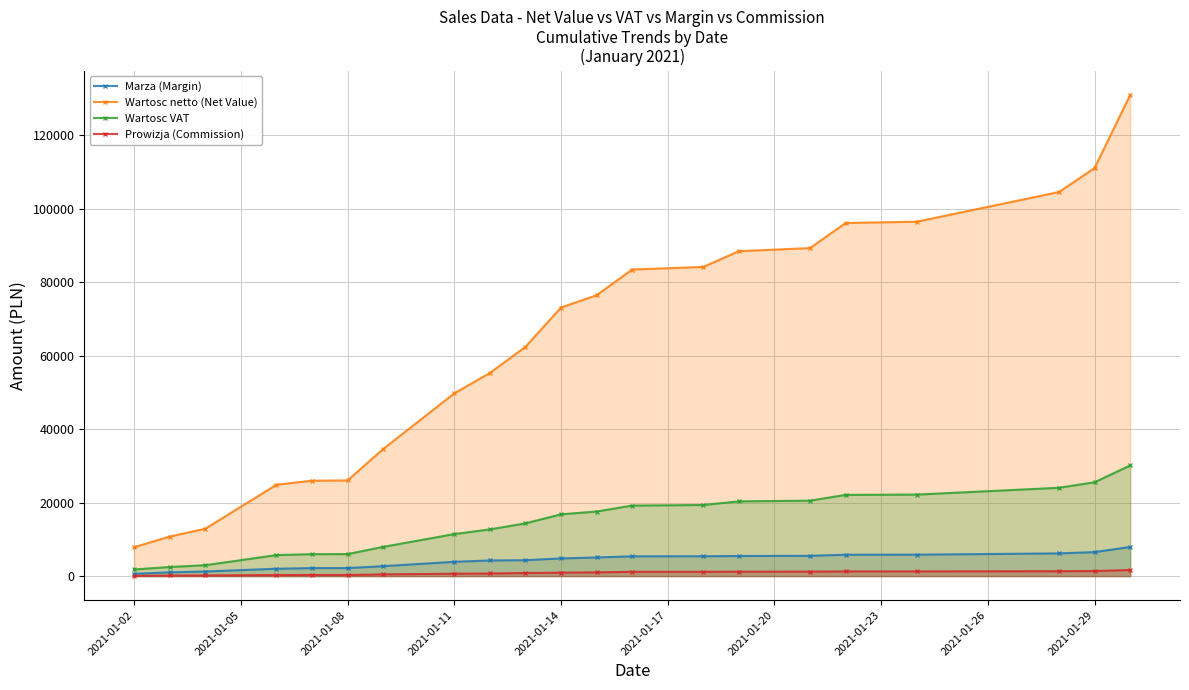

Which series has the largest range (max minus min)?

Wartosc netto (Net Value)